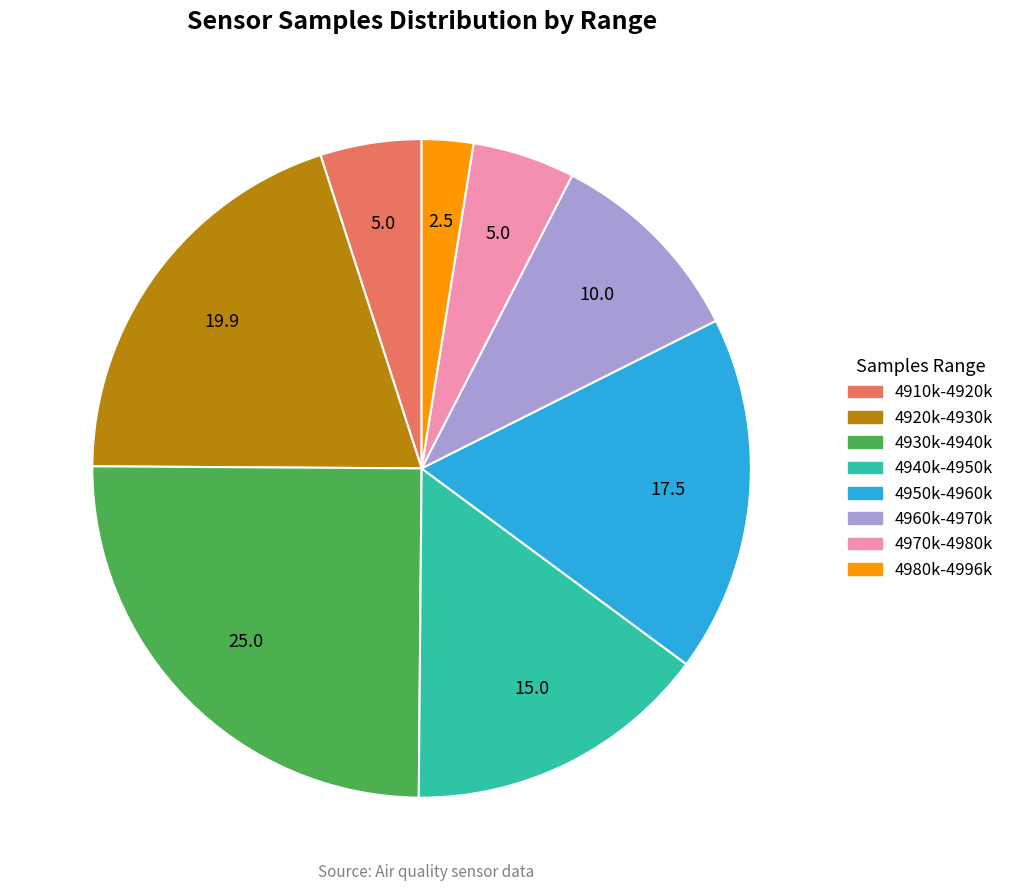

How many segments does this pie chart have?

8